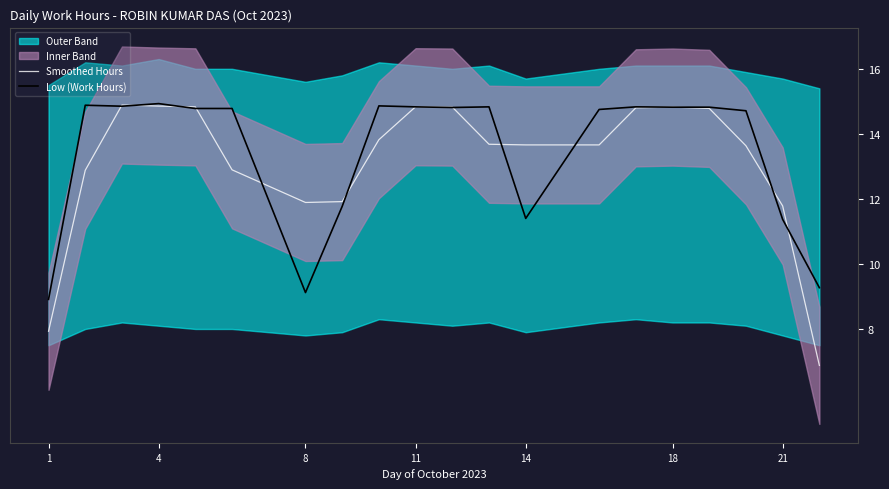

True or false: Smoothed Hours has a value of 10.1 at 4.

False